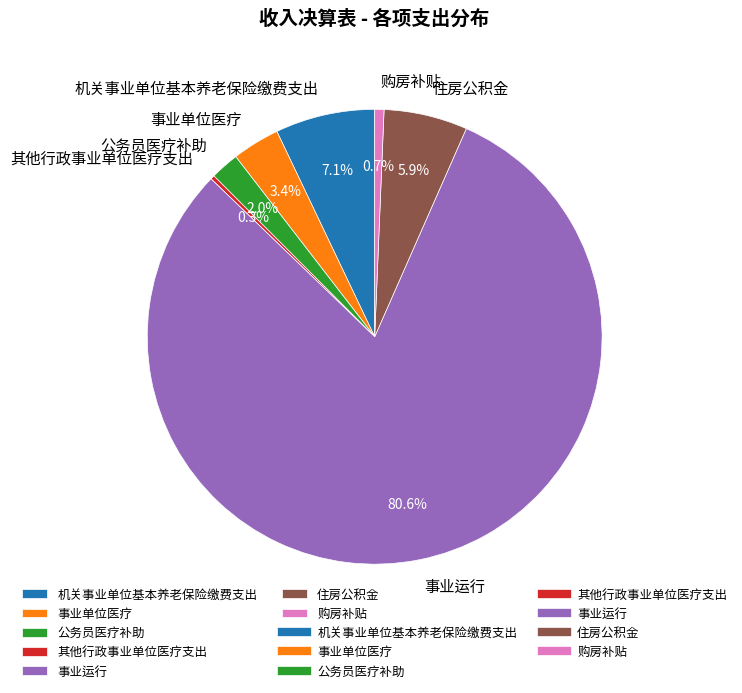

Between 机关事业单位基本养老保险缴费支出 and 公务员医疗补助, which is larger?

机关事业单位基本养老保险缴费支出